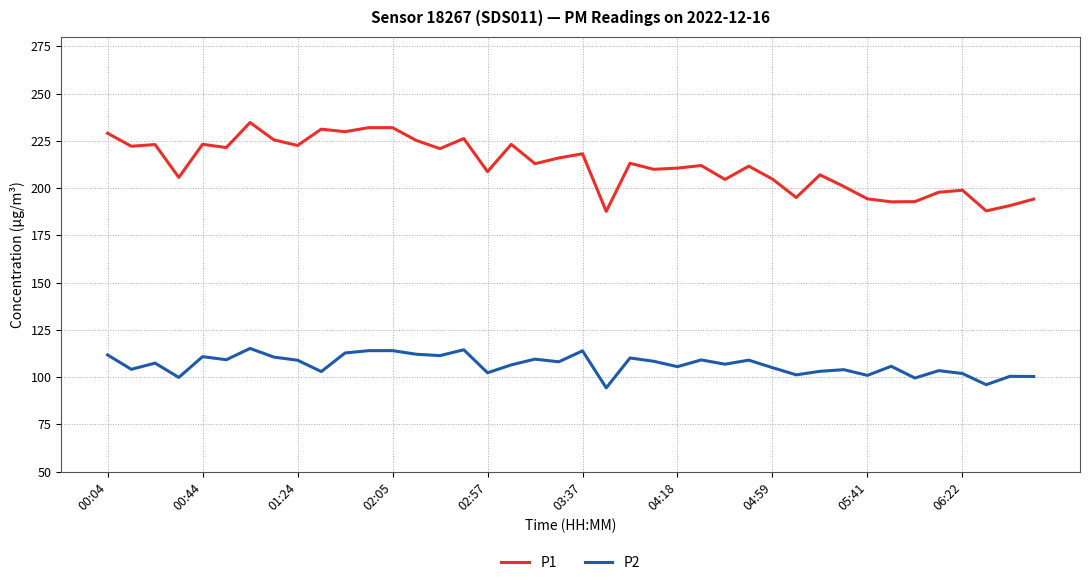

True or false: P2 and P1 intersect in this chart.

False